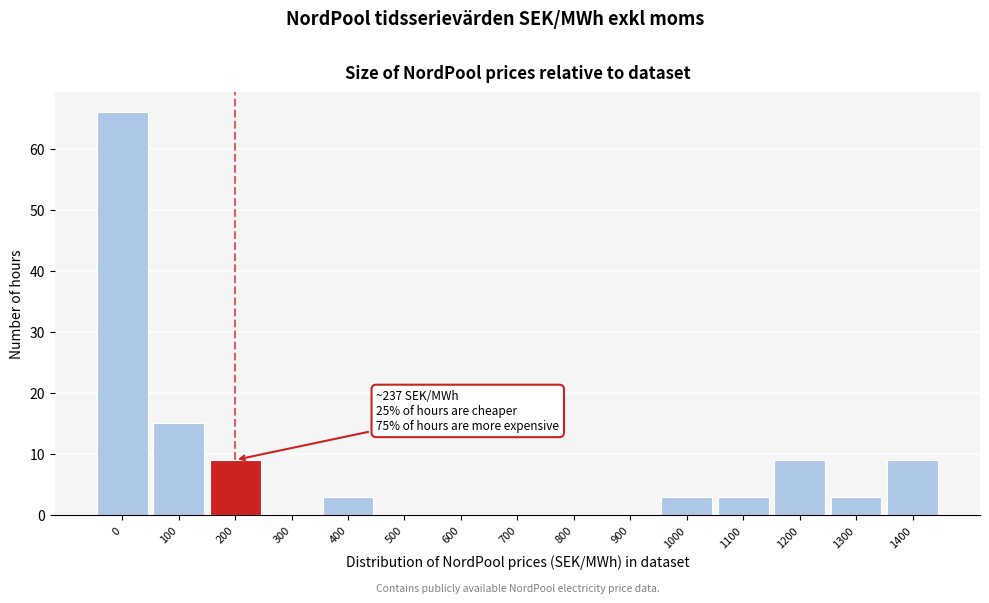

Reading right to left, what are all the values shown in this chart?

1400=9	1300=3	1200=9	1100=3	1000=3	900=0	800=0	700=0	600=0	500=0	400=3	300=0	200=9	100=15	0=66